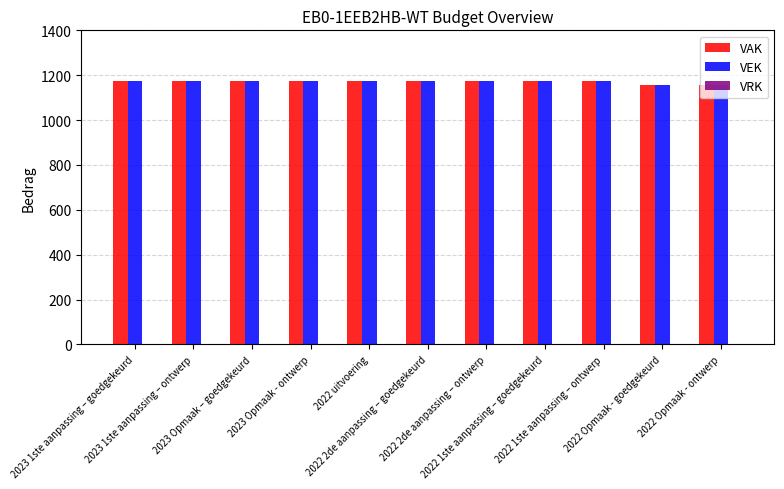

What is the minimum value for VEK?

1156